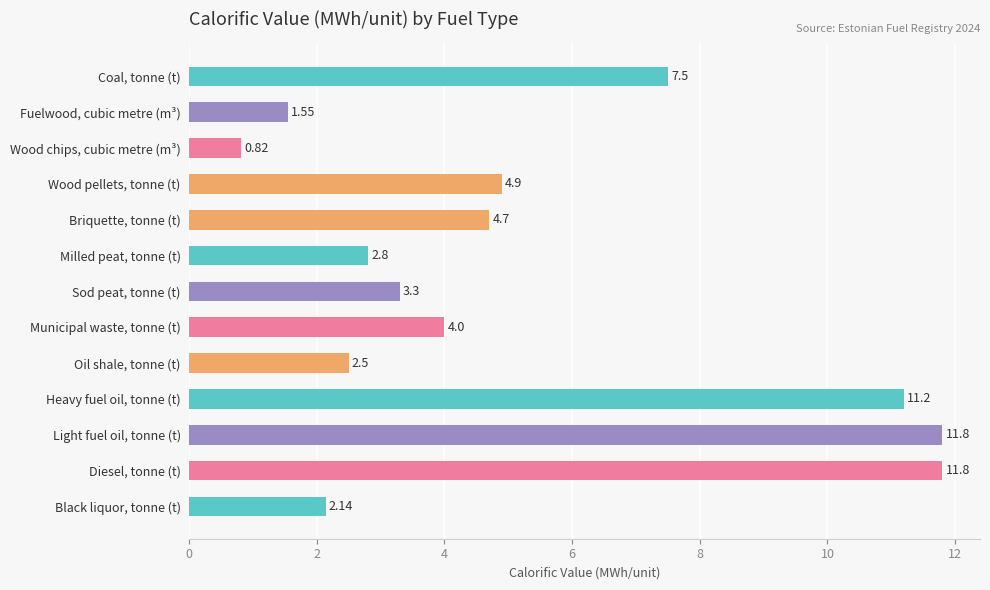

What is the label of the 11th bar from the bottom?

Wood chips, cubic metre (m³)